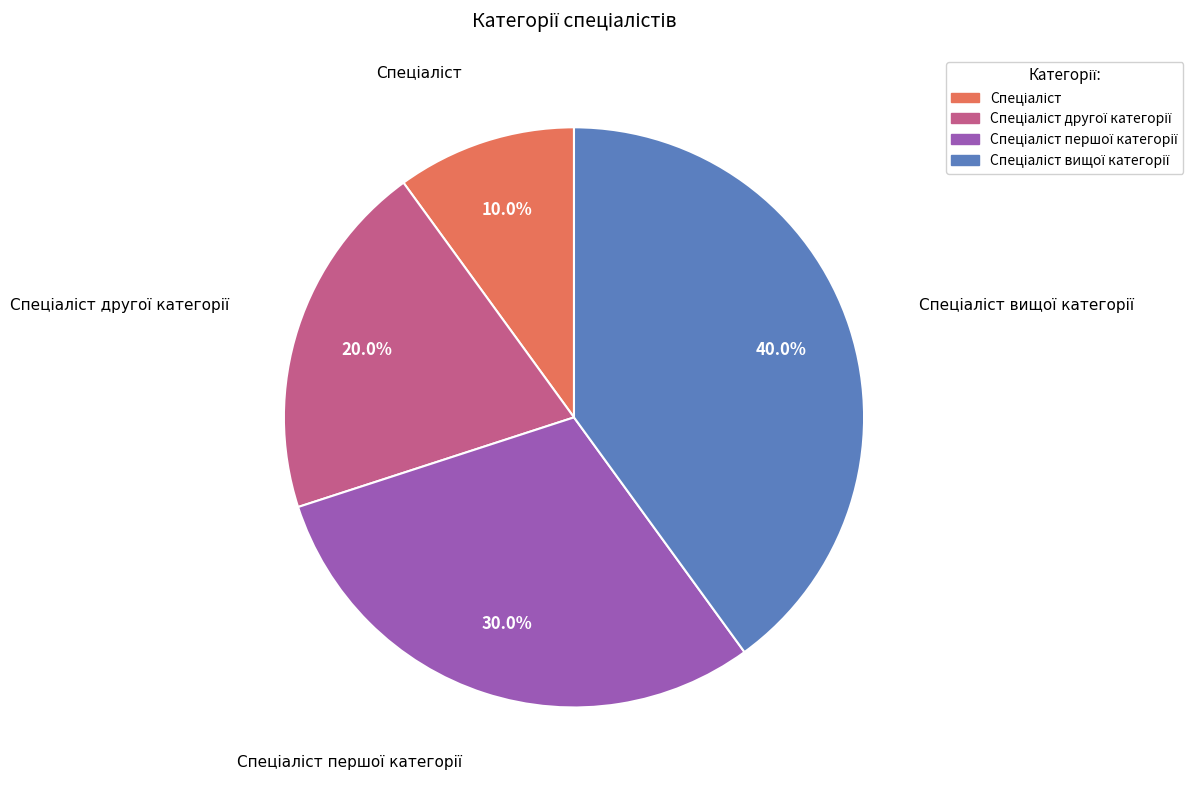

Is there a majority slice in this chart?

No